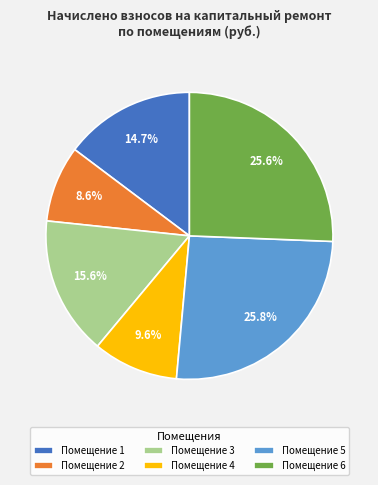

Does Помещение 3 represent more than half of the total?

No